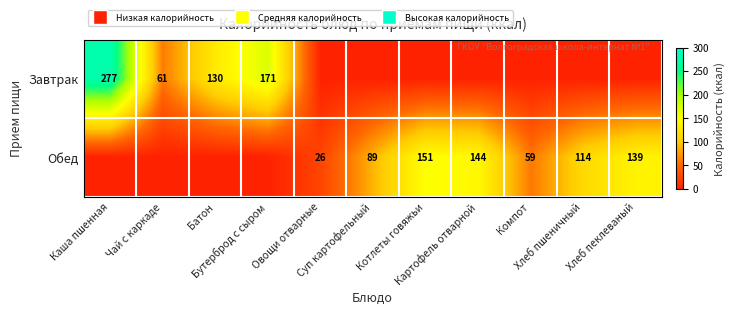

Is the value of Завтрак at Картофель отварной greater than the value of Обед at Чай с каркаде?

No